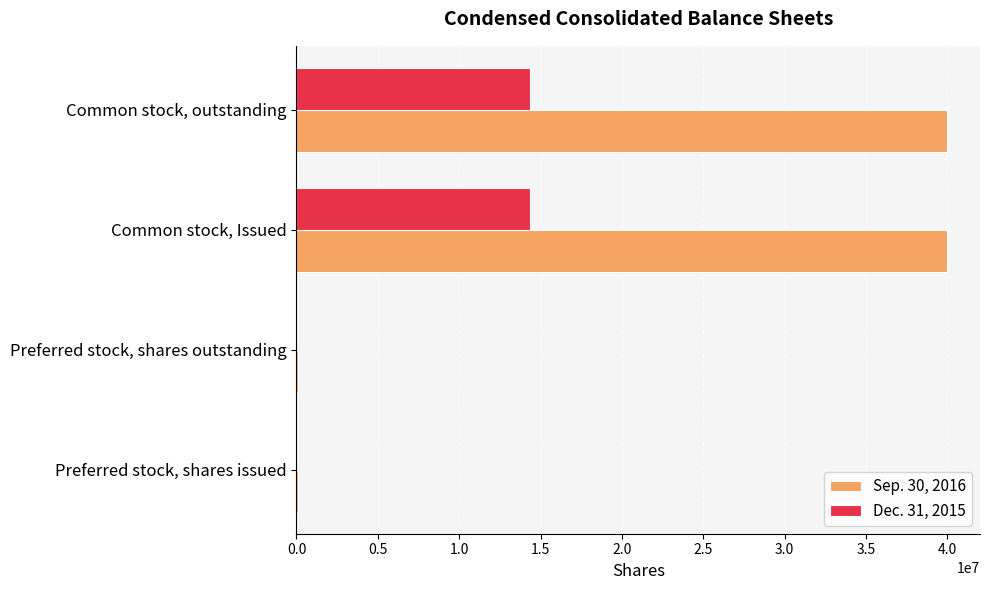

Which series has the largest total across all categories?

Sep. 30, 2016